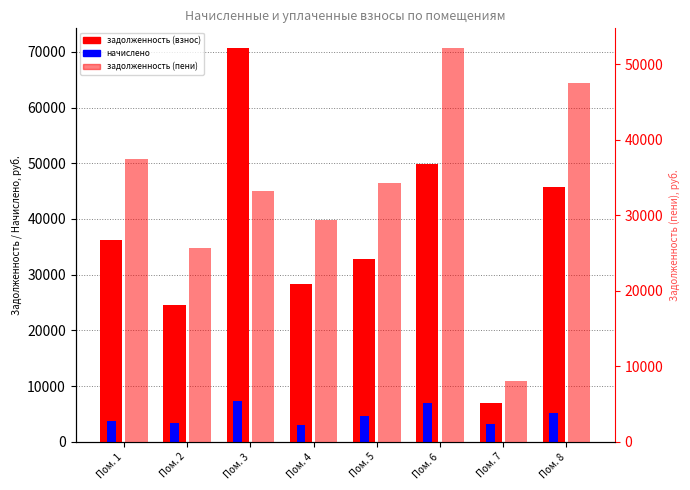

Is the value of задолженность (пени) at Пом. 8 greater than the value of начислено at Пом. 5?

Yes